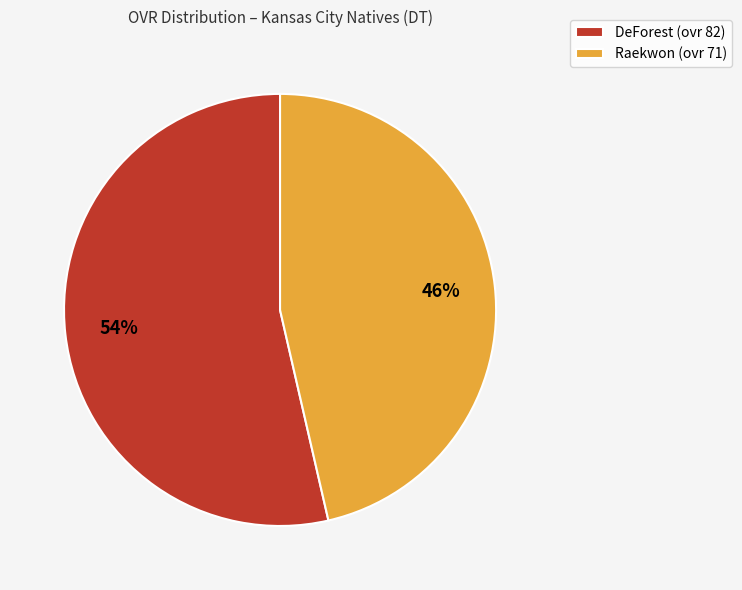

Is DeForest the majority of the pie?

Yes